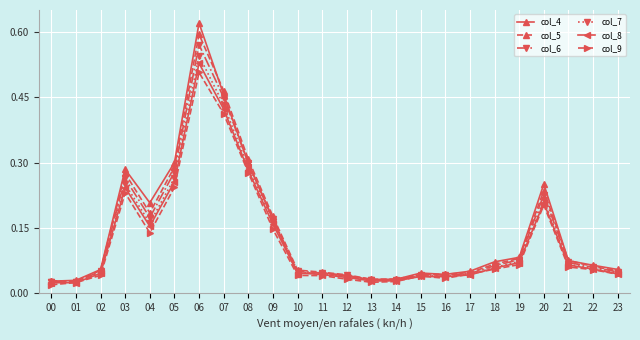

At how many categories does at least one series exceed 0?

24